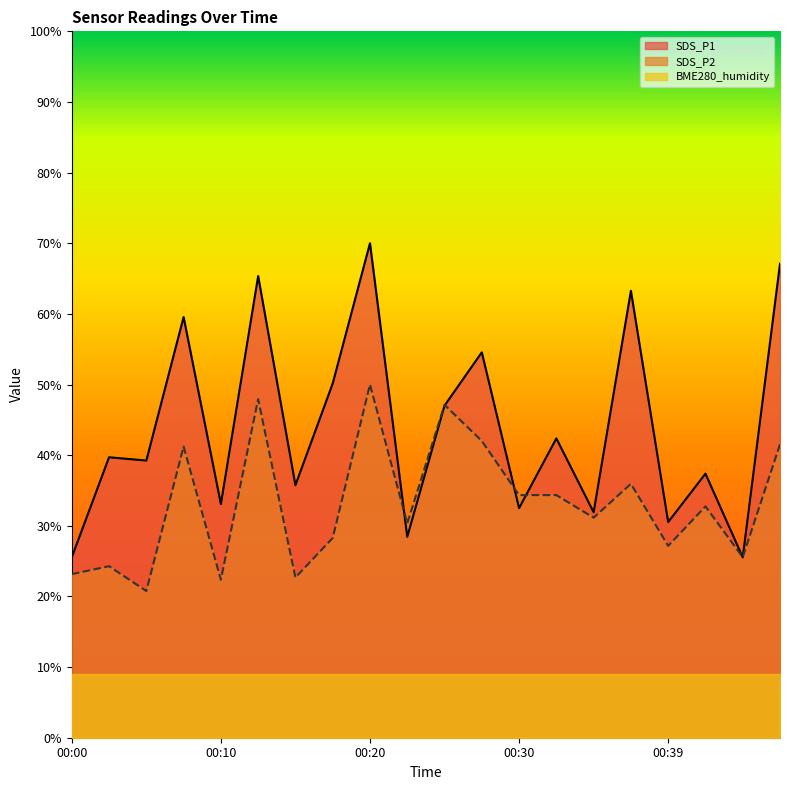

Reading left to right, extract all data points from this chart.

SDS_P1: 25.5	39.7	39.2	59.6	33.1	65.4	35.8	50.1	70.0	28.4	47.0	54.6	32.5	42.4	31.9	63.3	30.5	37.4	25.5	67.1
SDS_P2: 23.2	24.3	20.8	41.2	22.4	47.9	22.7	28.3	50.0	30.4	47.1	42.0	34.3	34.3	31.2	35.9	27.2	32.7	25.6	41.5